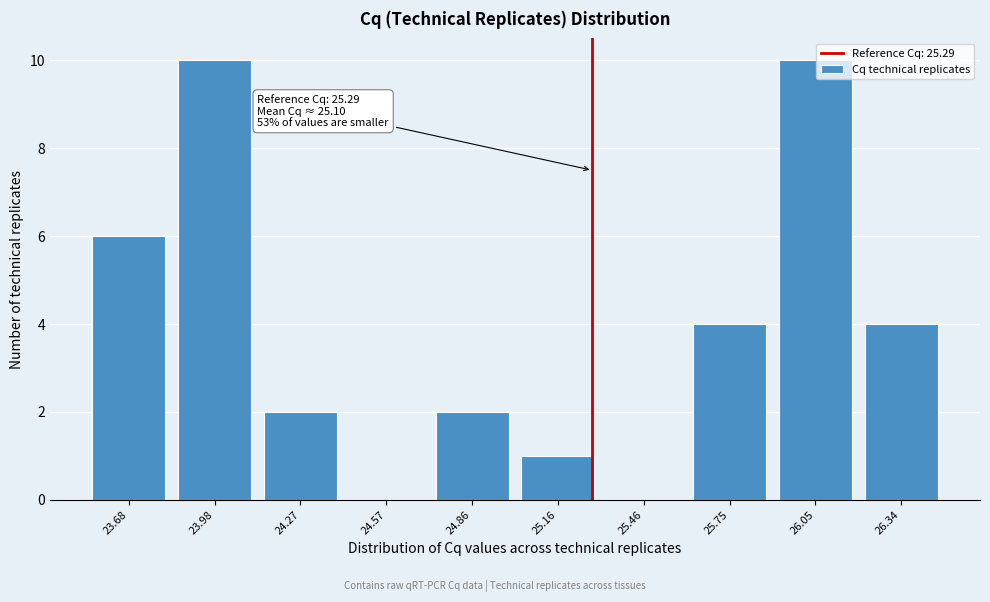

Reading left to right, extract all data points from this chart.

23.68=6	23.98=10	24.27=2	24.57=0	24.86=2	25.16=1	25.46=0	25.75=4	26.05=10	26.34=4